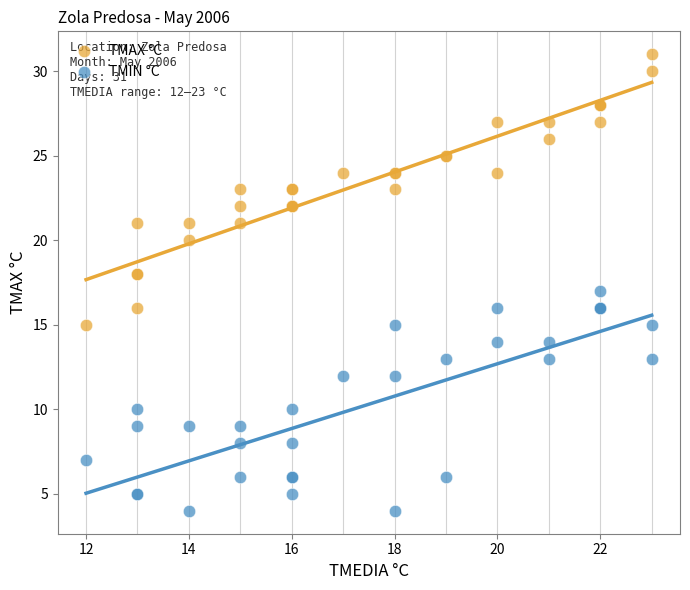

Which series contains the lowest Y value?

TMIN °C